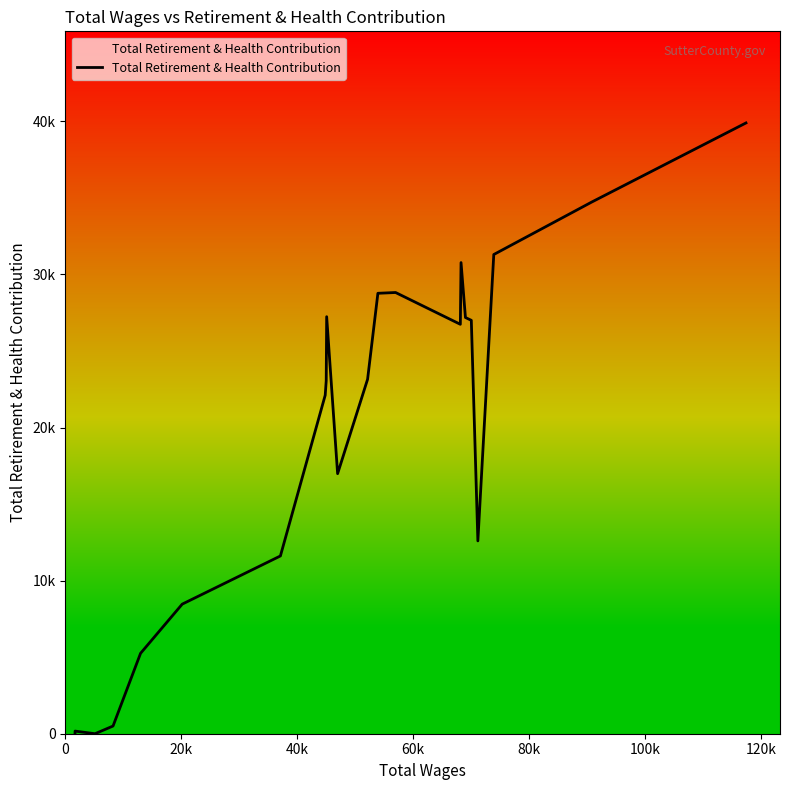

Does the chart have visible grid lines?

No